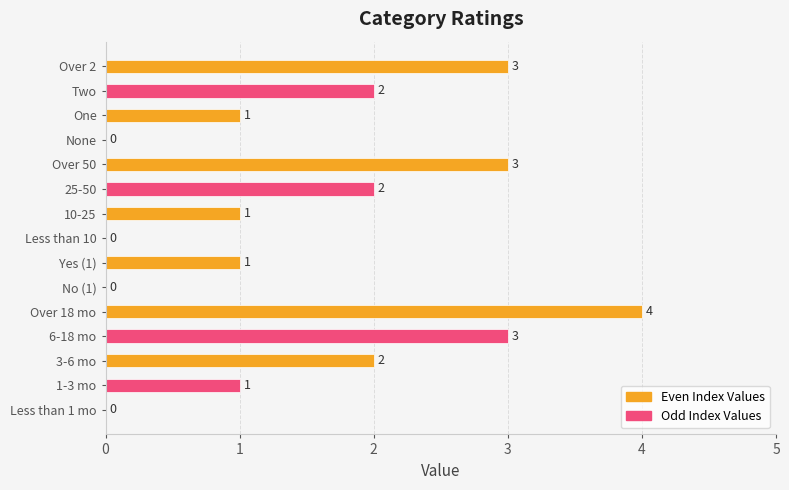

What is the label of the 7th bar from the right?

10-25